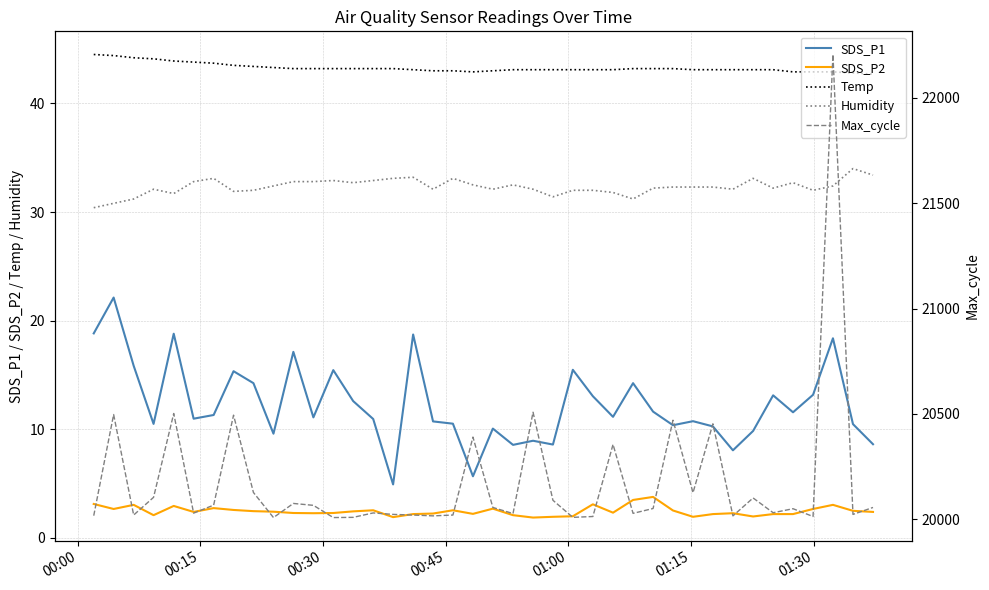

What is the maximum value for Humidity?

34.0